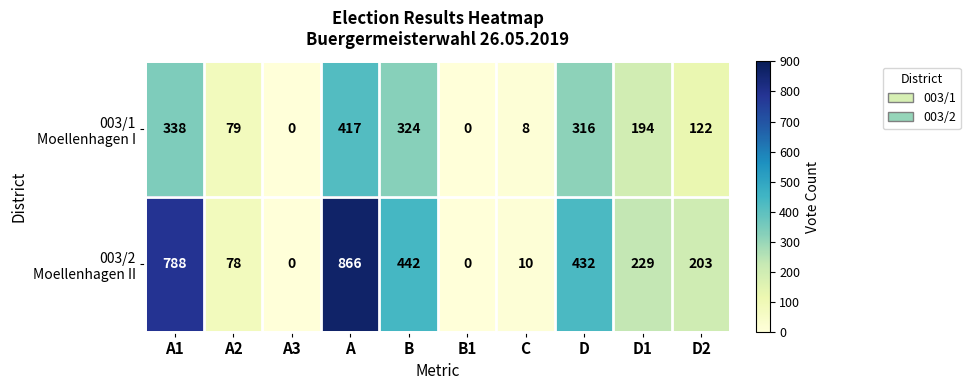

What is the spread (max minus min) of values at A1?

450